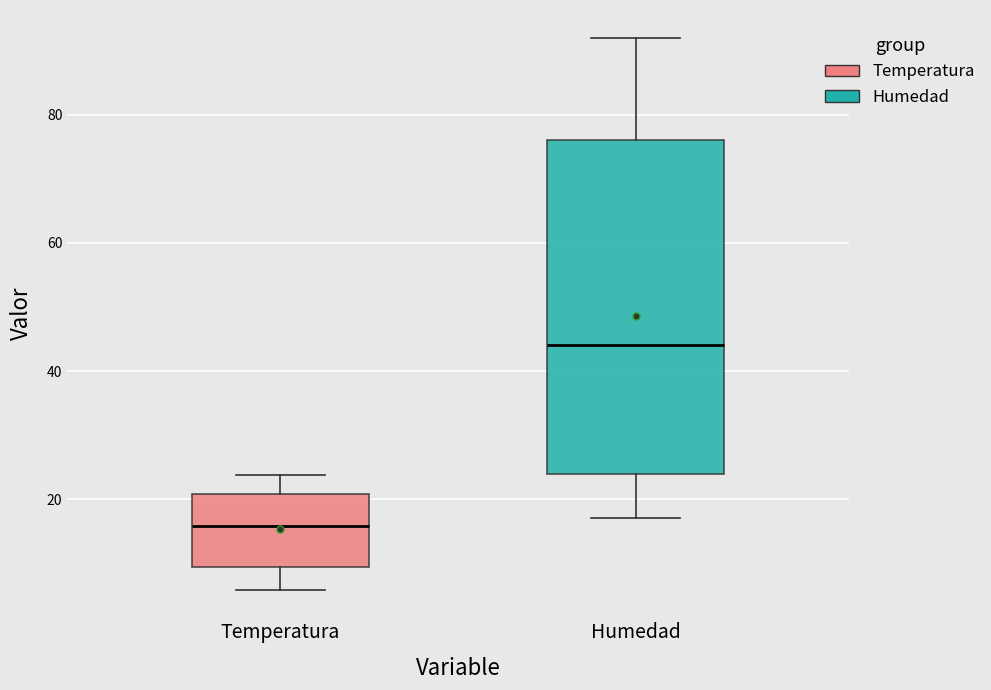

Where is the upper edge of the box for Humedad on the y-axis? The values are not printed on the chart, so give them approximately, as read against the axis.

76